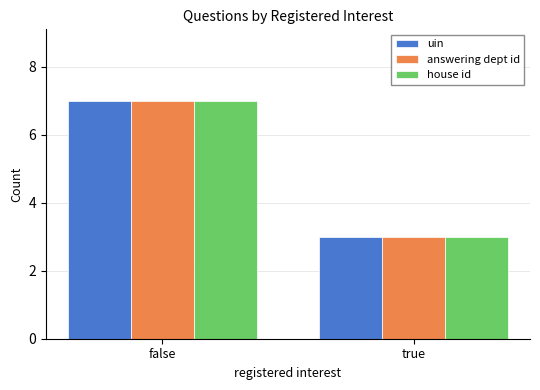

What value does the uin series have at true?

3